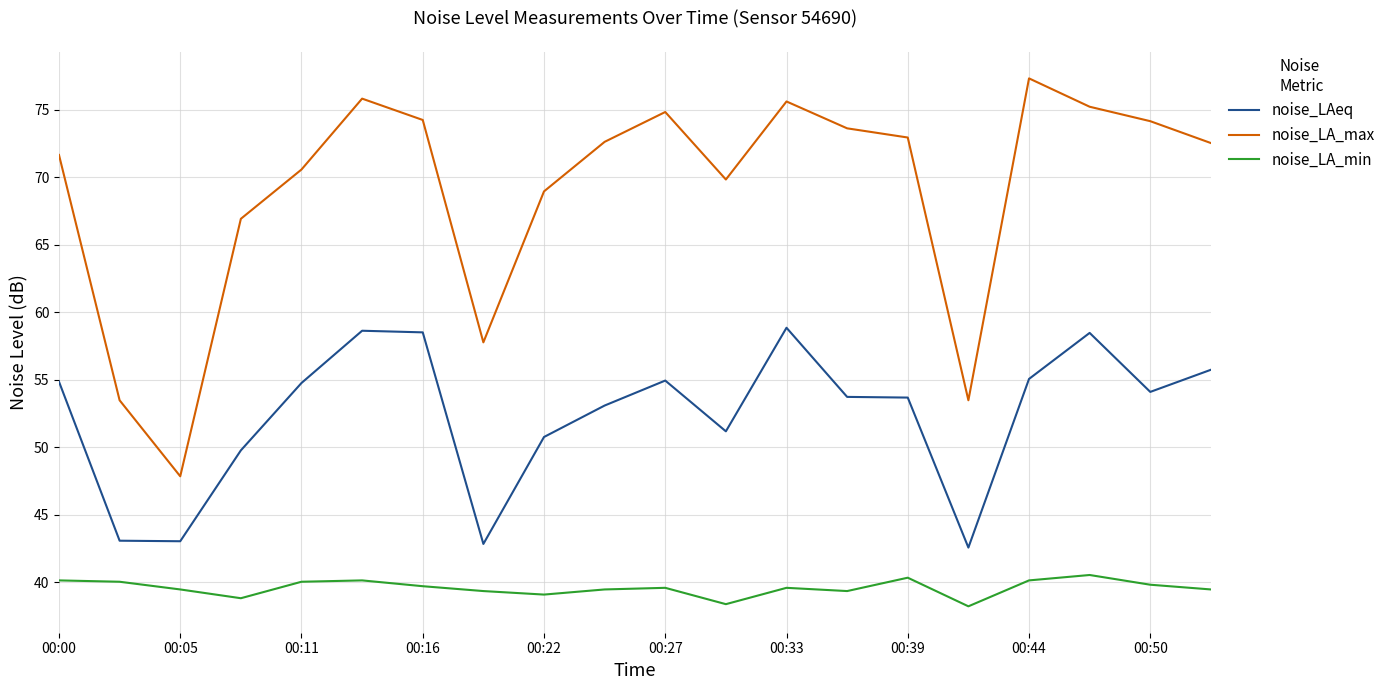

Which series has the largest total across all categories?

noise_LA_max